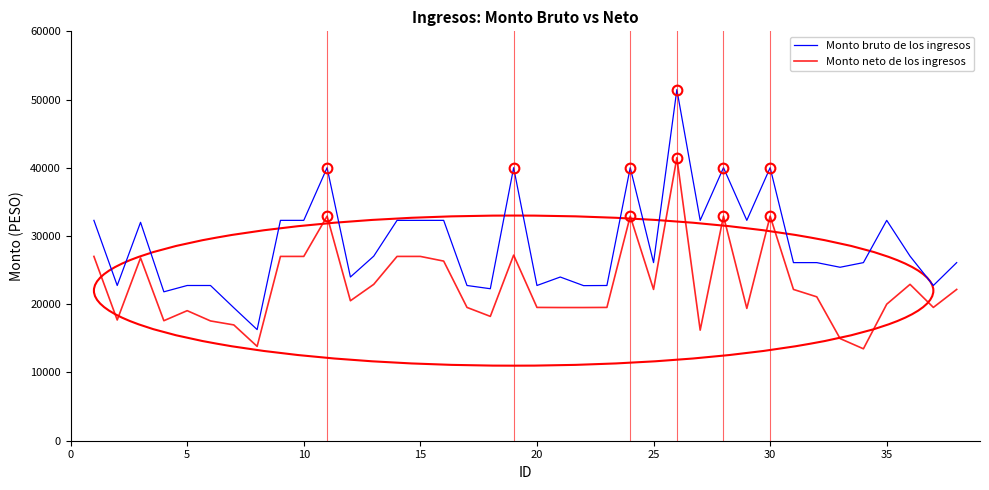

How many values in the Monto bruto de los ingresos series exceed 26103?

23